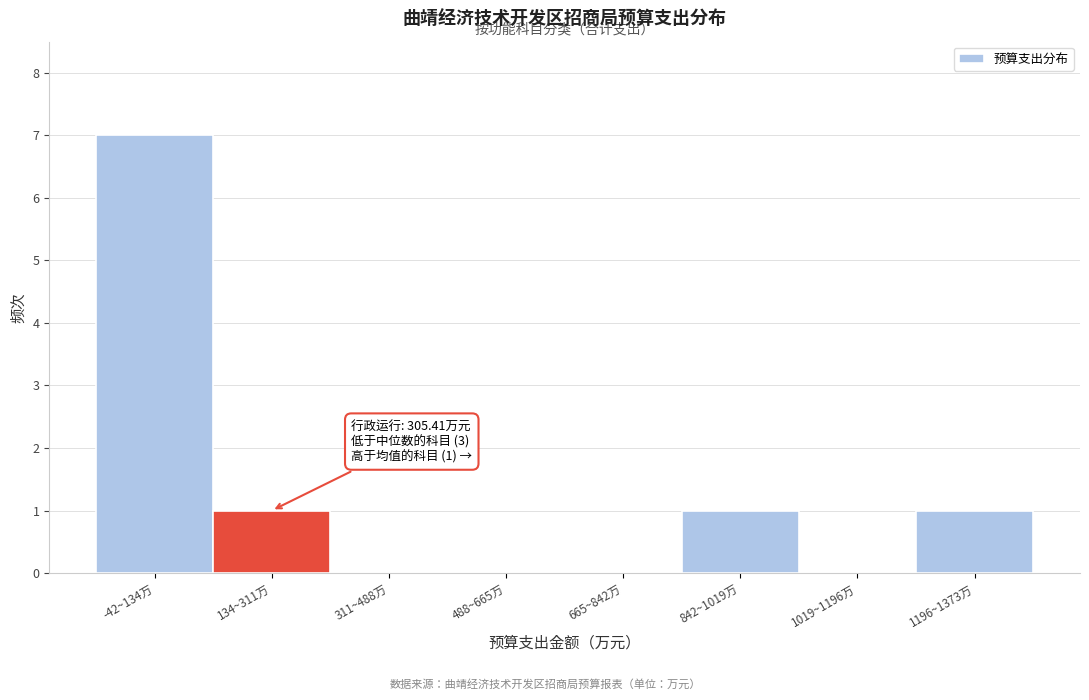

Reading right to left, extract all data points from this chart.

1196~1373万=1	1019~1196万=0	842~1019万=1	665~842万=0	488~665万=0	311~488万=0	134~311万=1	-42~134万=7